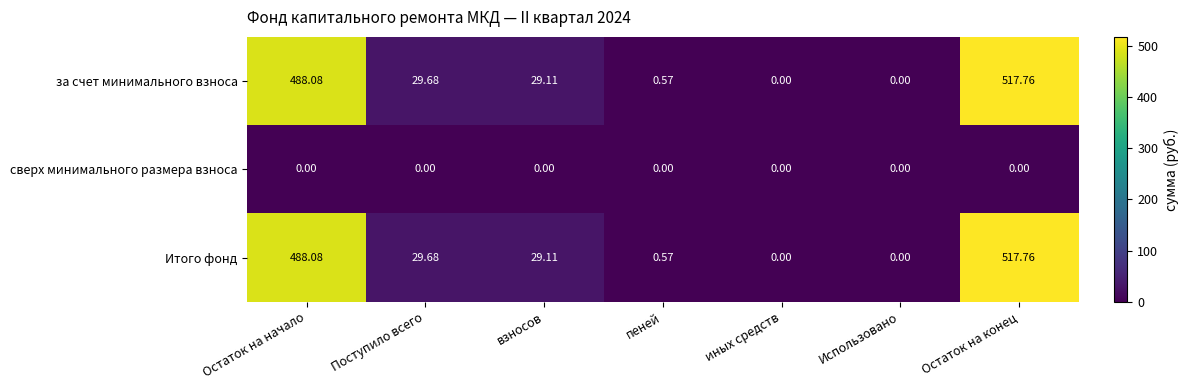

At which label does Итого фонд reach its peak?

Остаток на конец